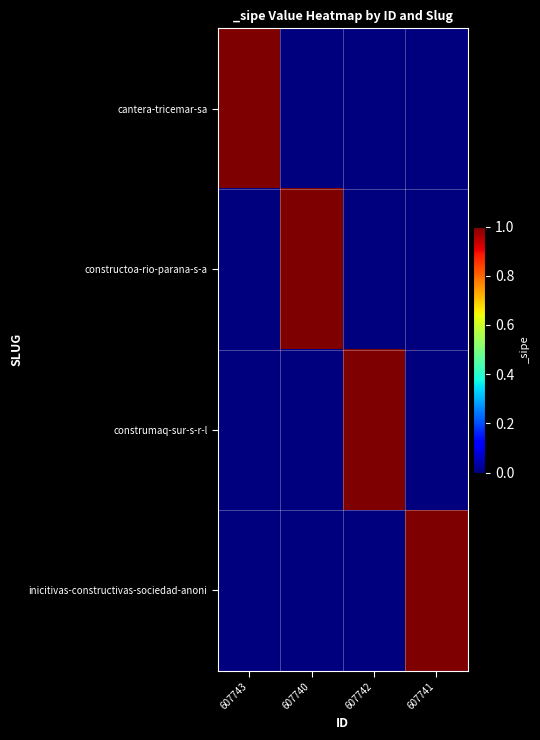

Reading left to right, transcribe all the data shown in this chart.

cantera-tricemar-sa: 607743=1	607740=0	607742=0	607741=0
constructoa-rio-parana-s-a: 607743=0	607740=1	607742=0	607741=0
construmaq-sur-s-r-l: 607743=0	607740=0	607742=1	607741=0
inicitivas-constructivas-sociedad-anoni: 607743=0	607740=0	607742=0	607741=1